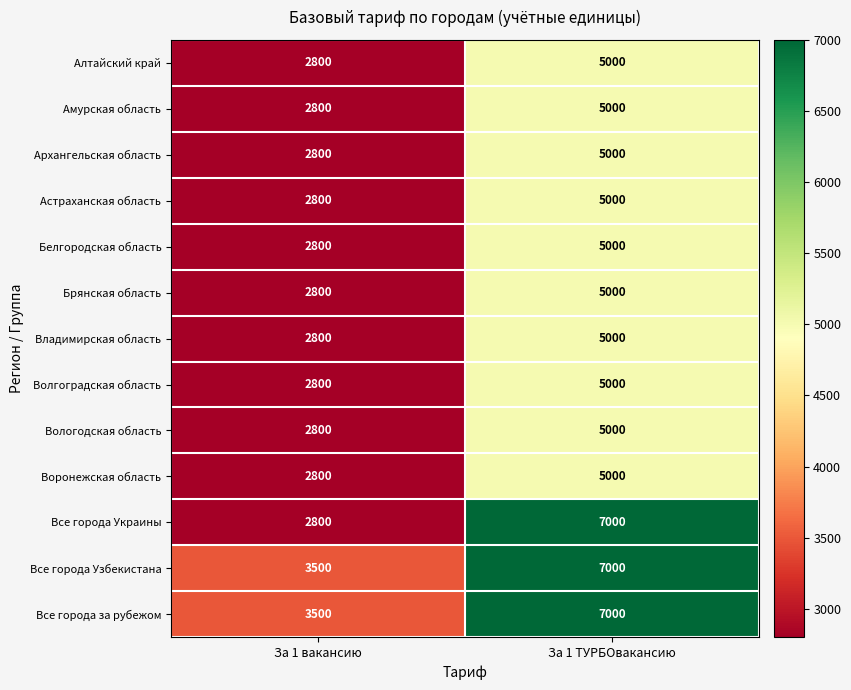

What is the greatest value displayed?

7000